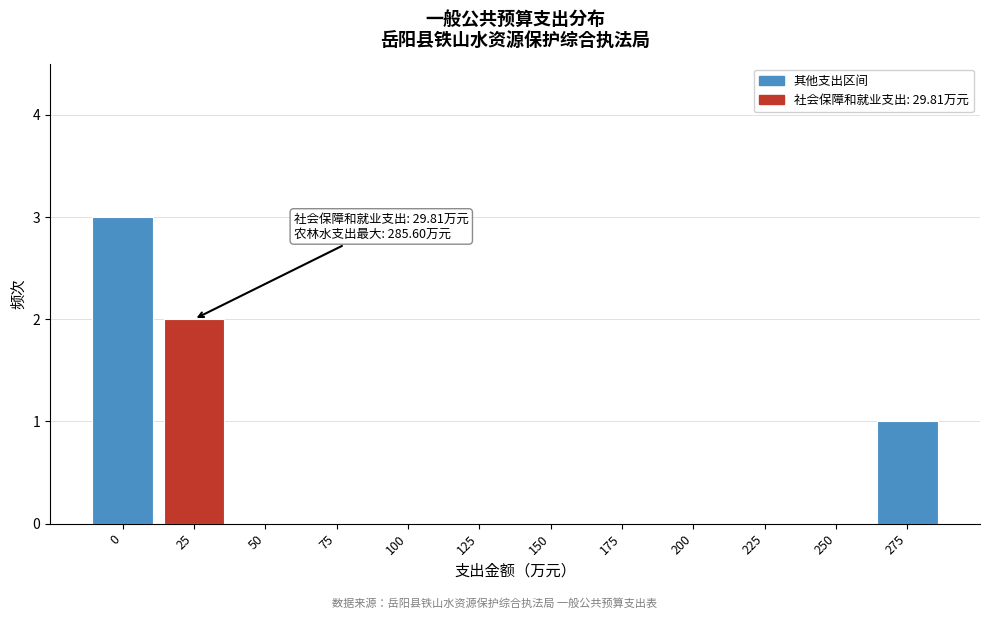

Reading right to left, list all the values displayed in this chart.

275=1	250=0	225=0	200=0	175=0	150=0	125=0	100=0	75=0	50=0	25=2	0=3